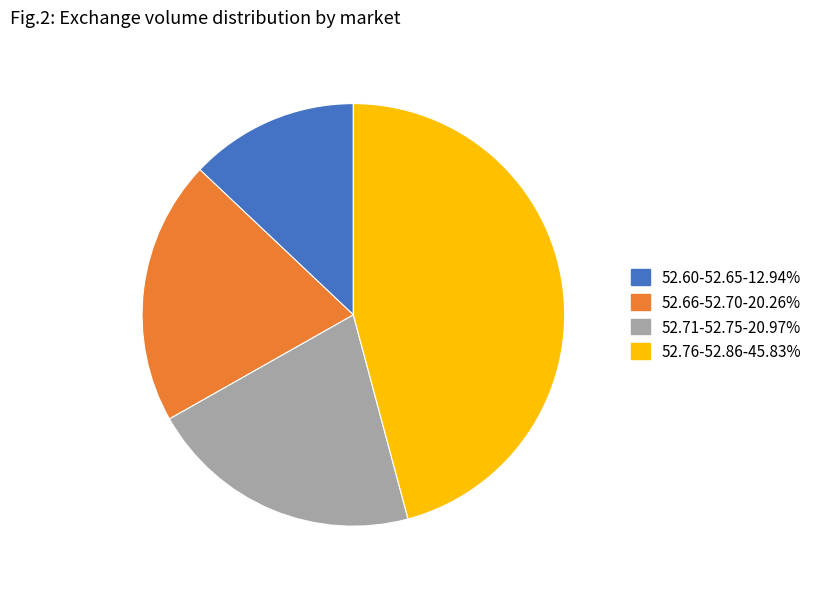

Does any single category account for the majority?

No